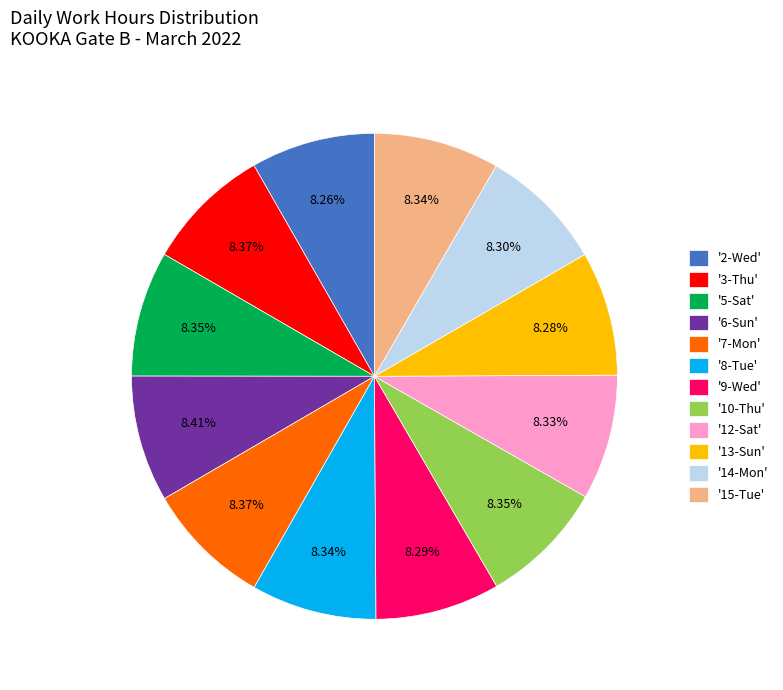

Approximately how many times larger is the value at '3-Thu' compared to '2-Wed'?

1.0